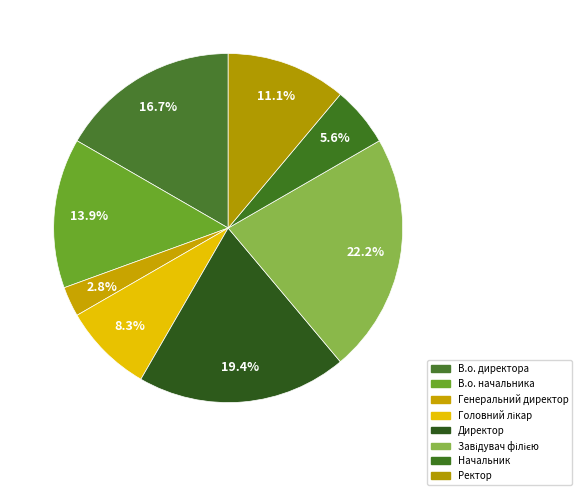

Is there any slice that represents more than half of the pie?

No